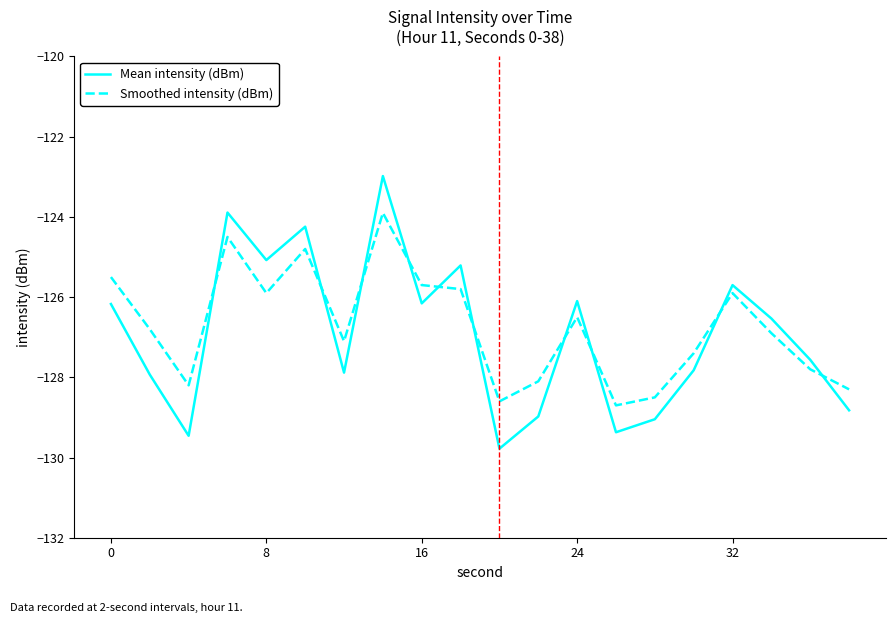

How many intersections are there between Mean intensity (dBm) and Smoothed intensity (dBm)?

10